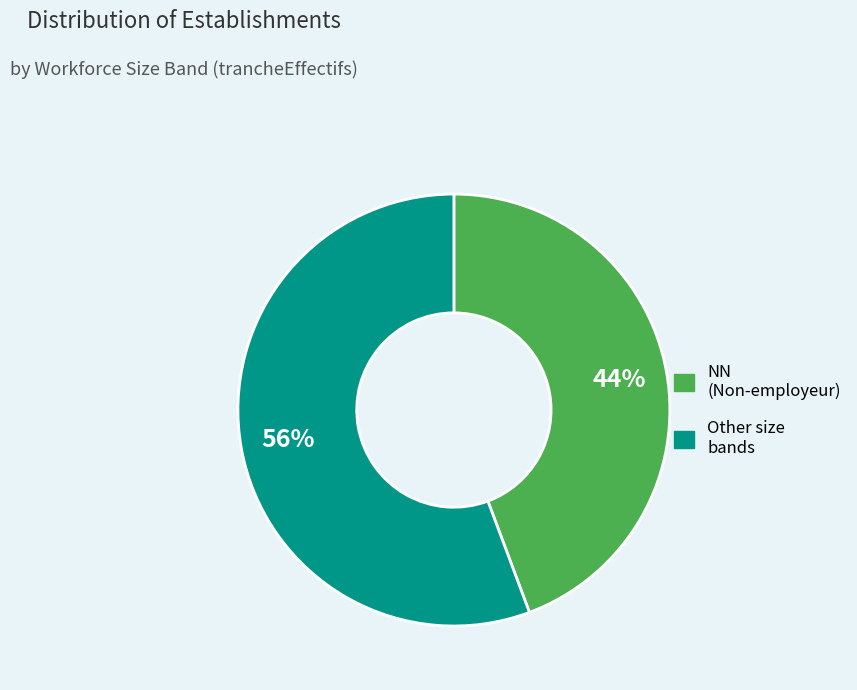

Does any single category account for the majority?

Yes